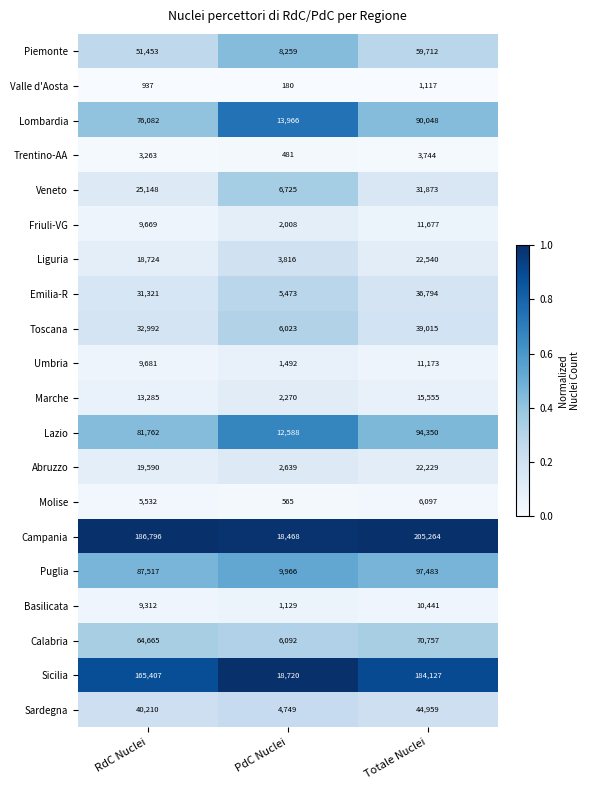

Which label corresponds to the smallest value in the chart?

PdC Nuclei